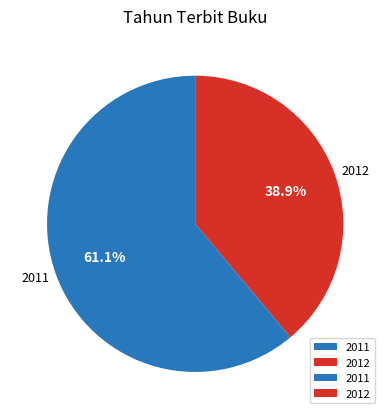

Rank the categories by value from highest to lowest.

2011, 2012